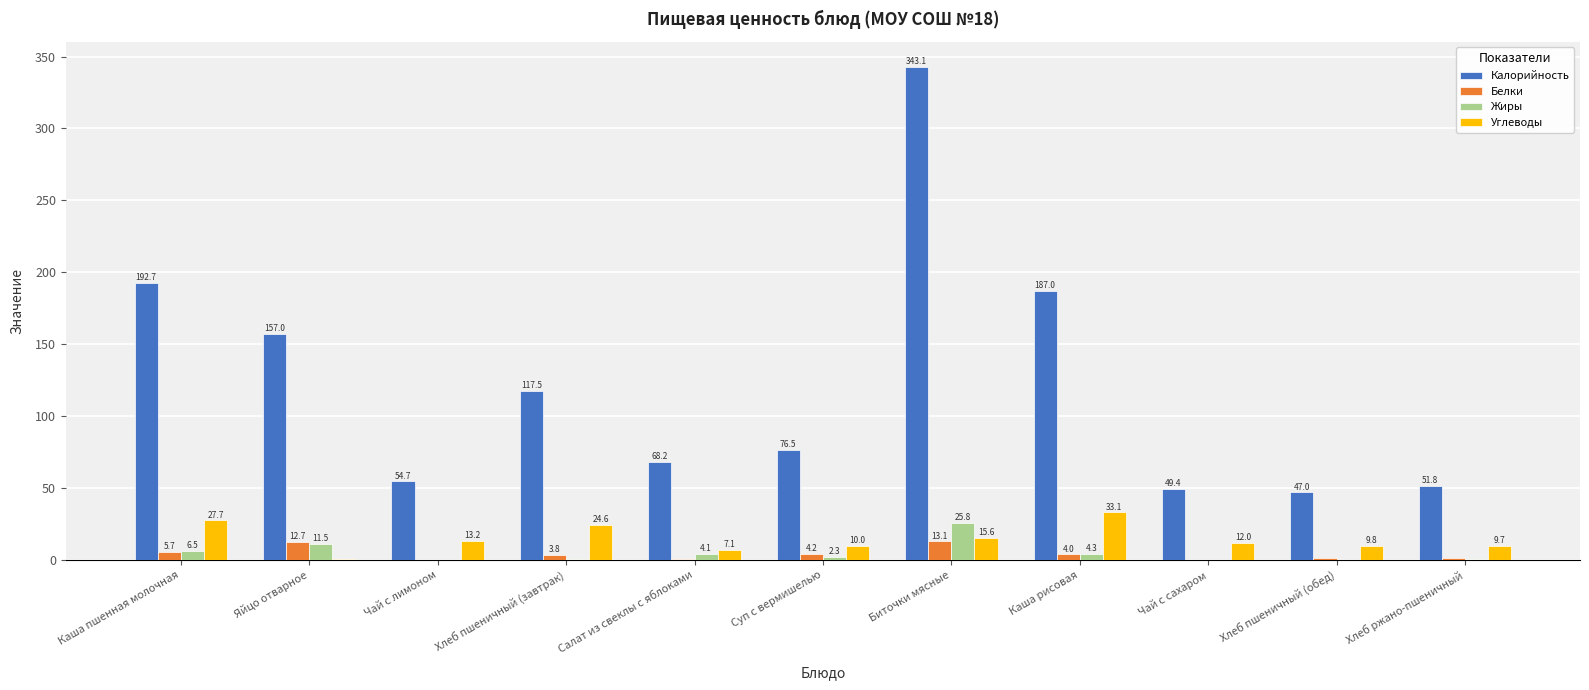

Are the bars grouped side by side (vs. stacked)?

Yes